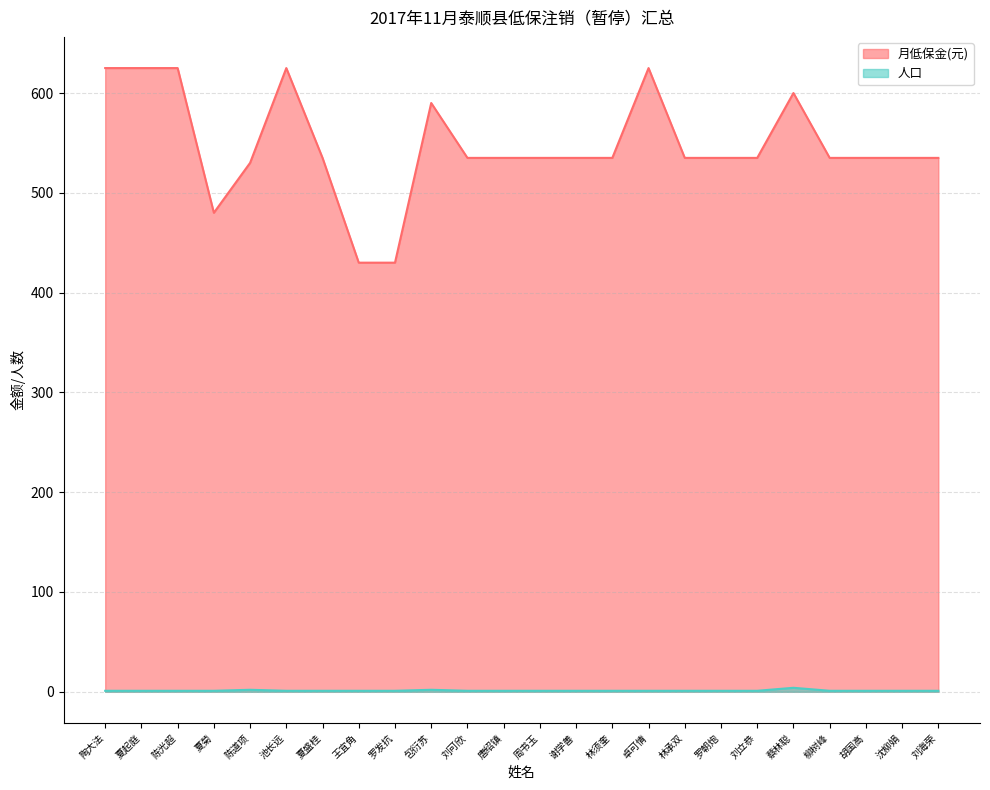

Between 林承双 and 刘海荣, which series saw the biggest shift?

月低保金(元)